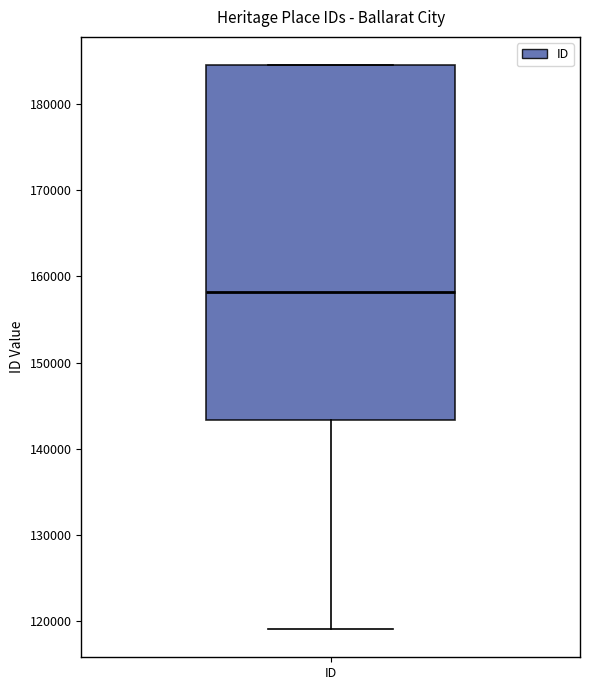

Transcribe this box plot: give where the median line is, the range the box spans, and where the two whiskers end, as read against the y-axis. The values are not printed on the chart, so give them approximately, as read against the axis.

median 158000, box 143000 to 184000, whiskers 119000 to 184000